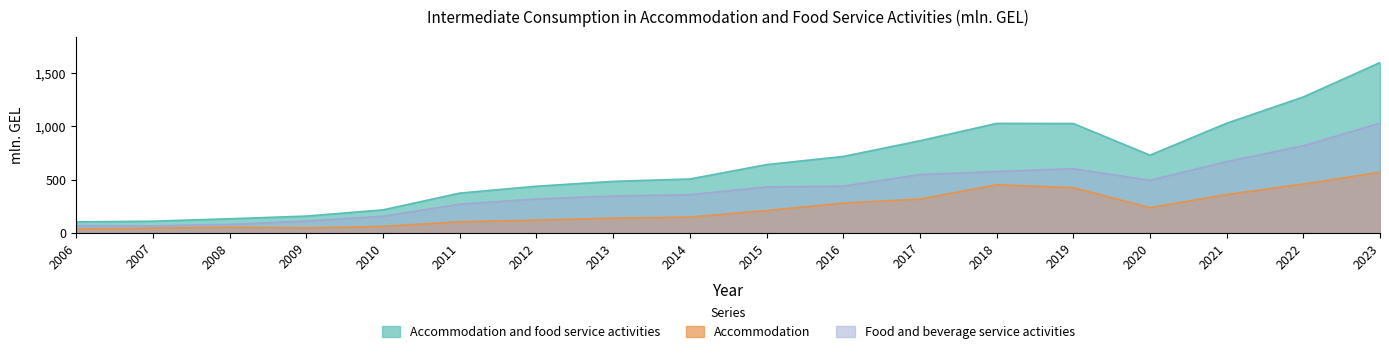

What is the value of the Accommodation and food service activities point at the 2nd from the left?

109.4